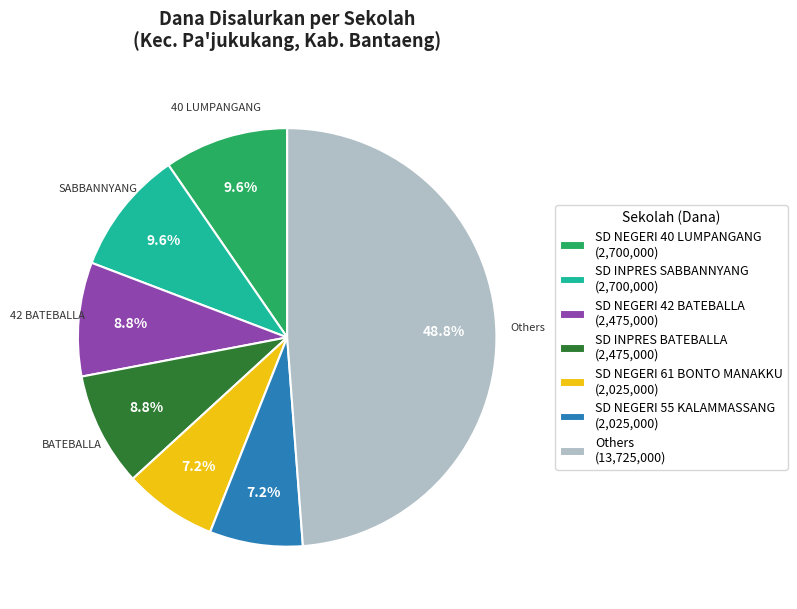

Between SD NEGERI 42 BATEBALLA (2,475,000) and SD NEGERI 55 KALAMMASSANG (2,025,000), which is larger?

SD NEGERI 42 BATEBALLA (2,475,000)